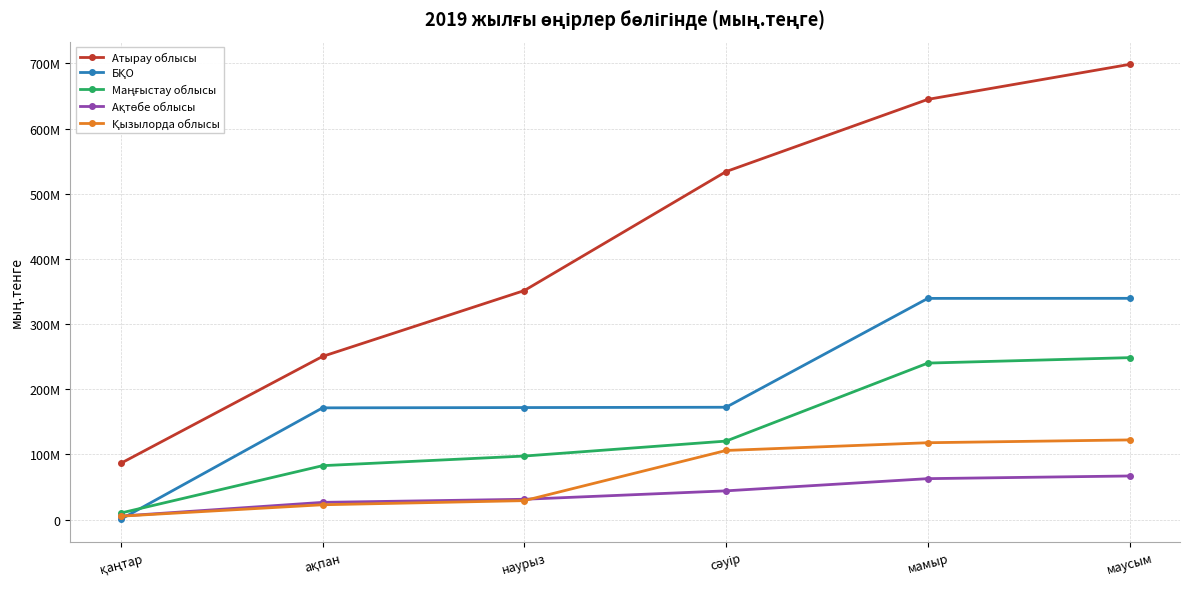

What is the spread (max minus min) of values at ақпан?

227639506